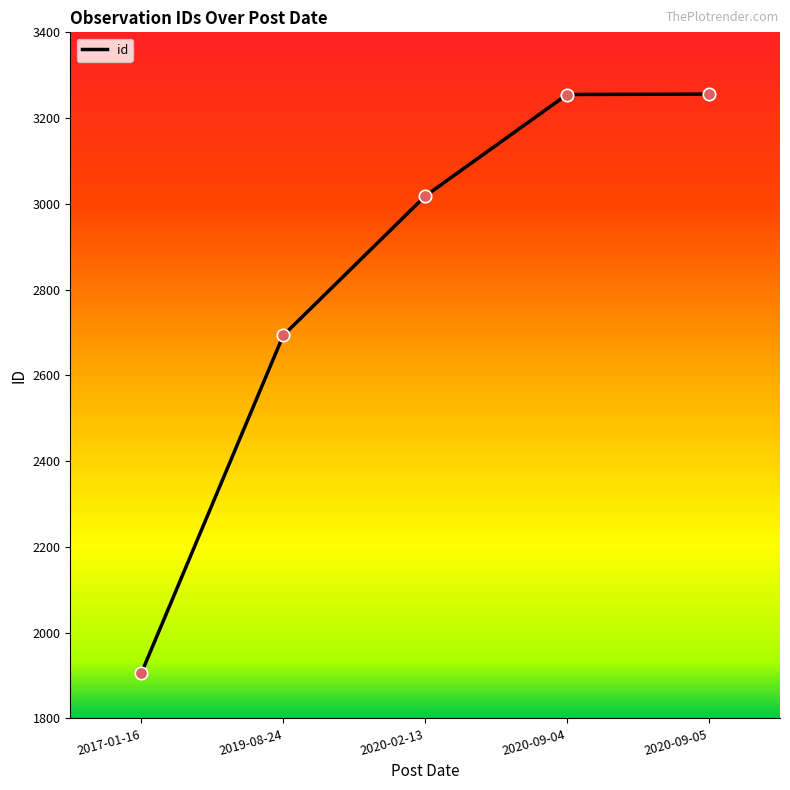

What is the ratio of the value at 2020-09-05 to the value at 2020-02-13?

1.1